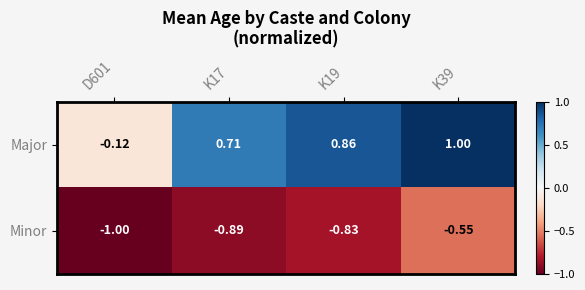

At which category does the chart reach its minimum across all series?

D601